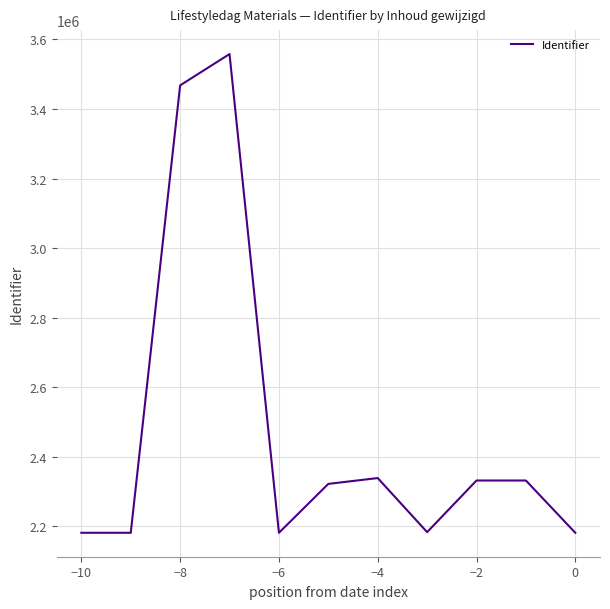

Count the number of categories in the chart.

11